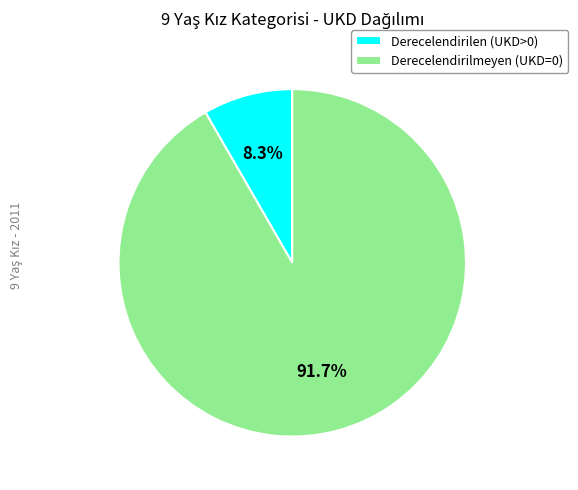

What is the smallest slice in the pie chart?

Derecelendirilen (UKD>0)